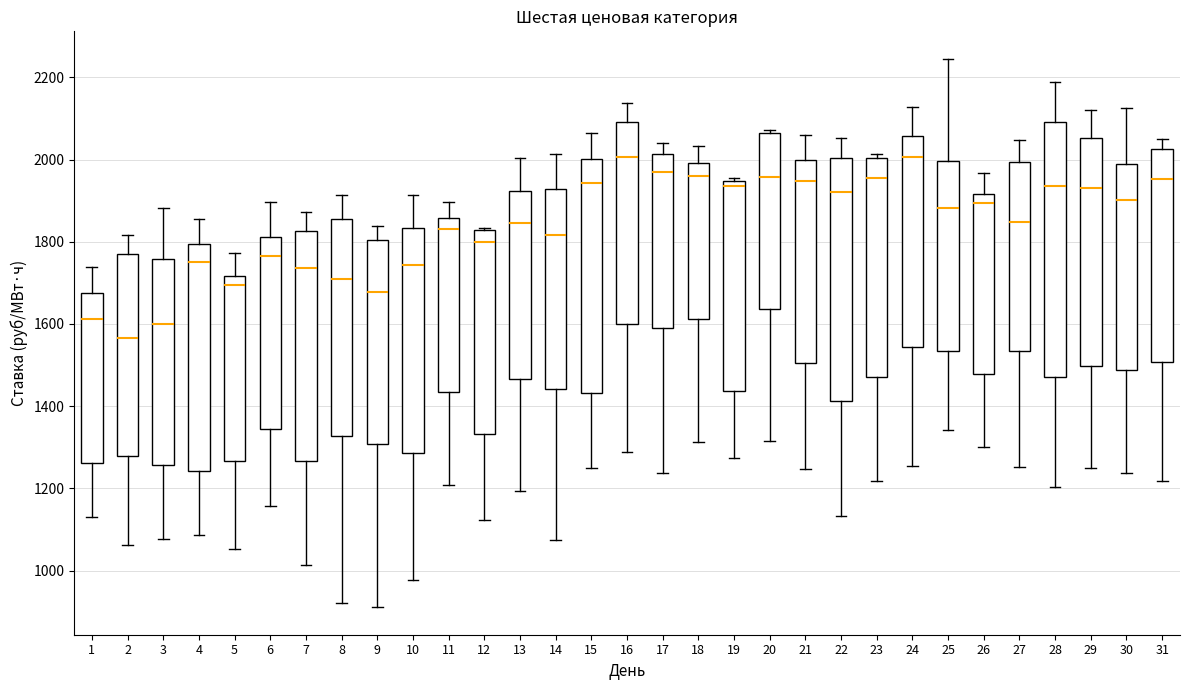

Where does the upper whisker of the box at x = 10 end on the y-axis? The values are not printed on the chart, so give them approximately, as read against the axis.

1920